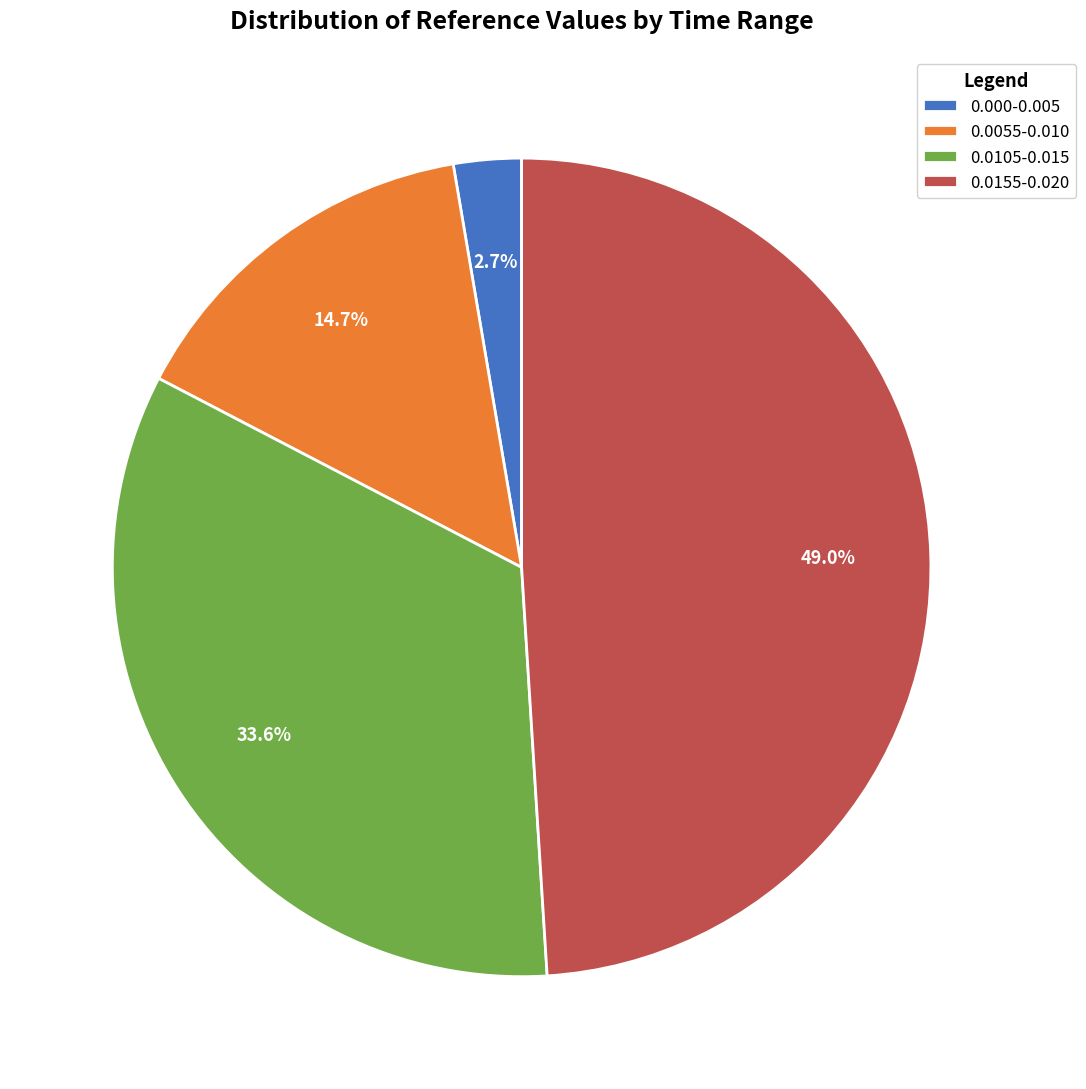

Which category has the smallest portion of the pie?

0.000-0.005